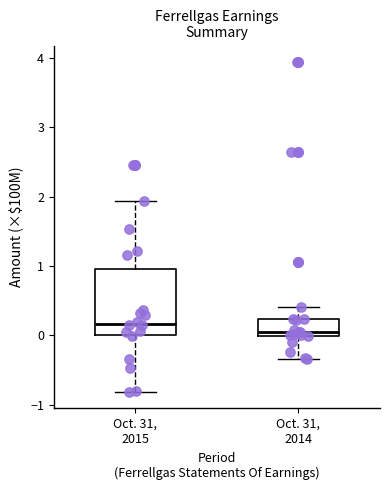

Reading left to right, transcribe this box plot: for each box, give where its median line is, the range the box spans, and where its two whiskers end, as read against the y-axis. The values are not printed on the chart, so give them approximately, as read against the axis.

Oct. 31, 2015: median 0.2, box 0.0 to 1.0, whiskers -0.8 to 1.9
Oct. 31, 2014: median 0.0 (just above the box's lower edge), box 0.0 to 0.2, whiskers -0.3 to 0.4